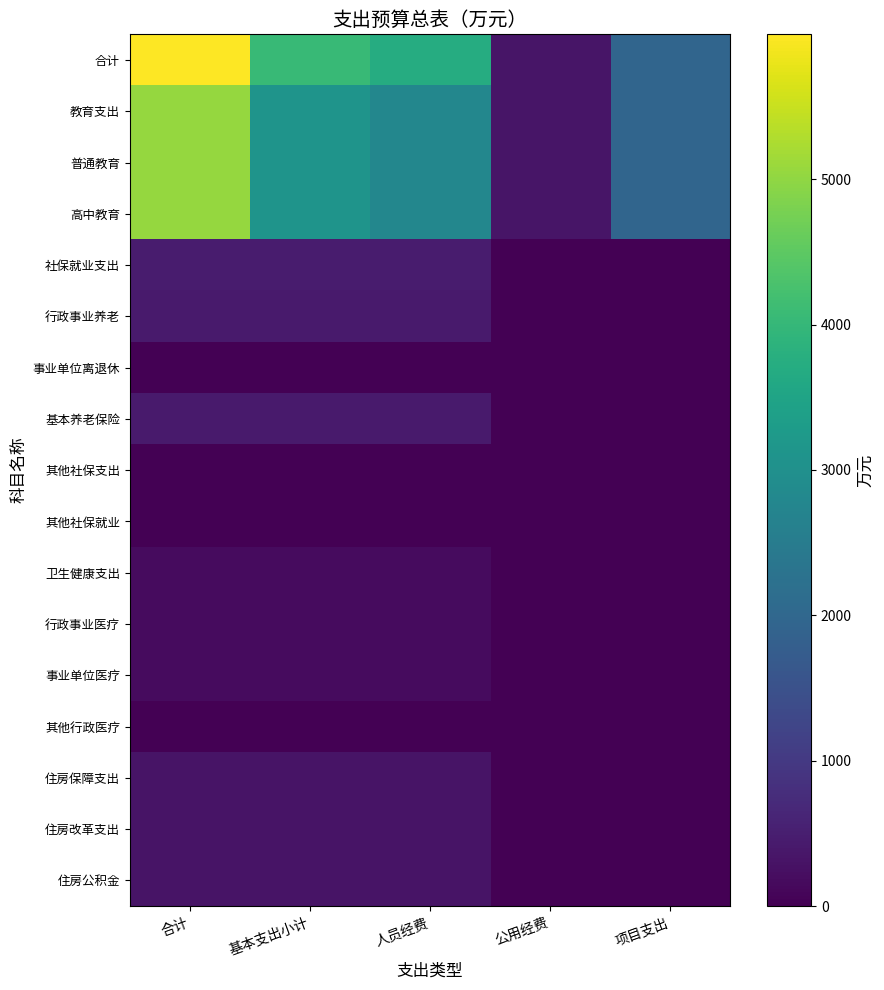

Rank the series by their maximum value, from highest to lowest.

合计, 教育支出, 普通教育, 高中教育, 社保就业支出, 行政事业养老, 基本养老保险, 住房保障支出, 住房改革支出, 住房公积金, 卫生健康支出, 行政事业医疗, 事业单位医疗, 其他社保支出, 其他社保就业, 其他行政医疗, 事业单位离退休